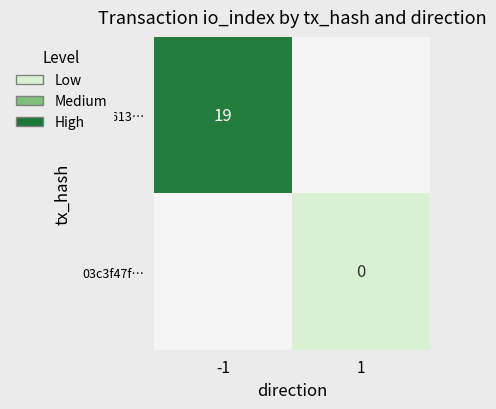

Is the value of 03c3f47f… at -1 greater than the value of 2e033613… at 1?

No